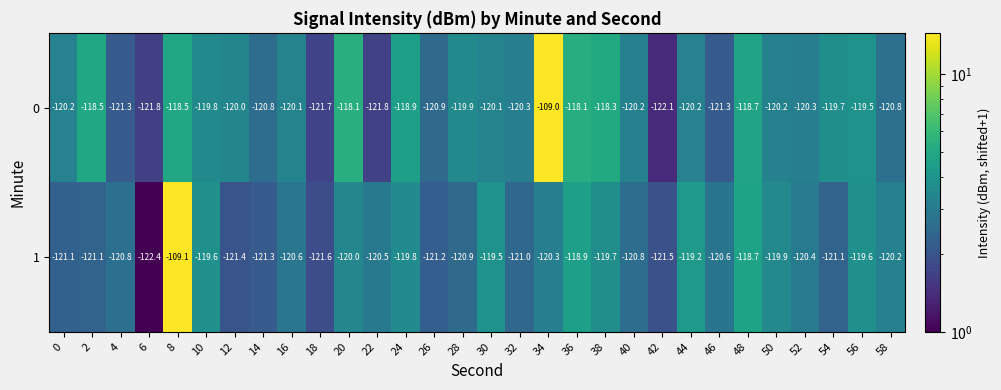

What is the minimum value shown in the chart?

-122.4